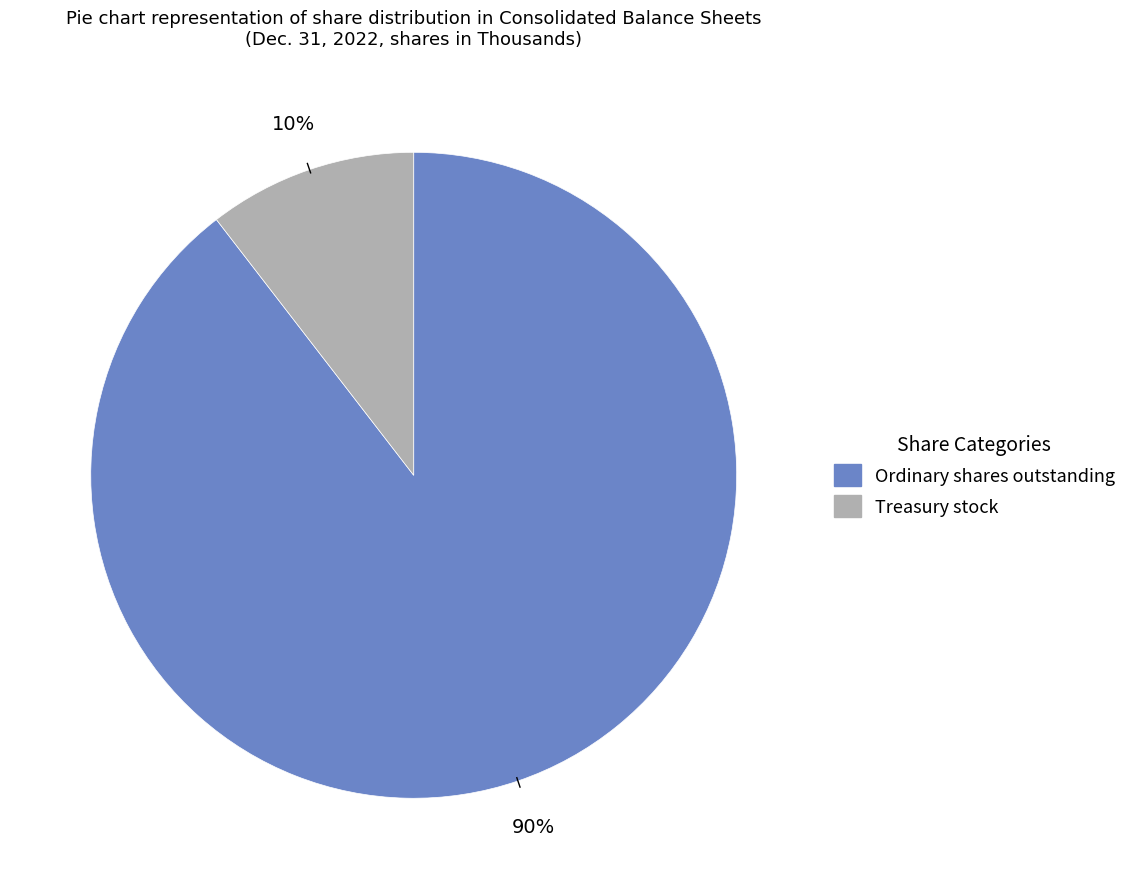

Which category has the biggest portion of the pie?

Ordinary shares outstanding